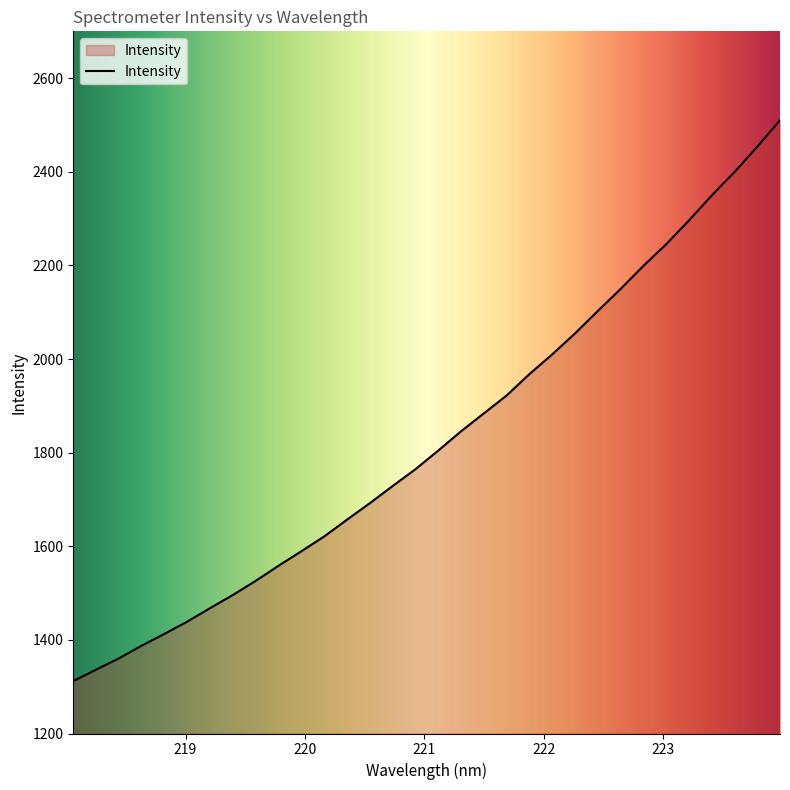

What is the difference between the maximum and minimum values?

1198.1